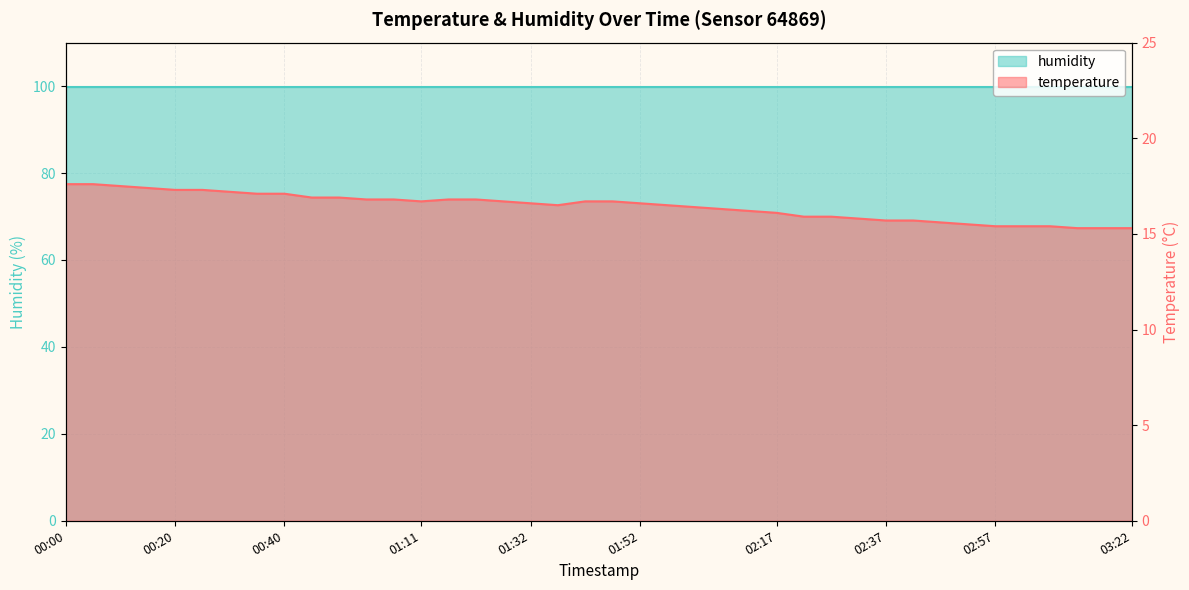

At which category does the chart reach its peak across all series?

00:00